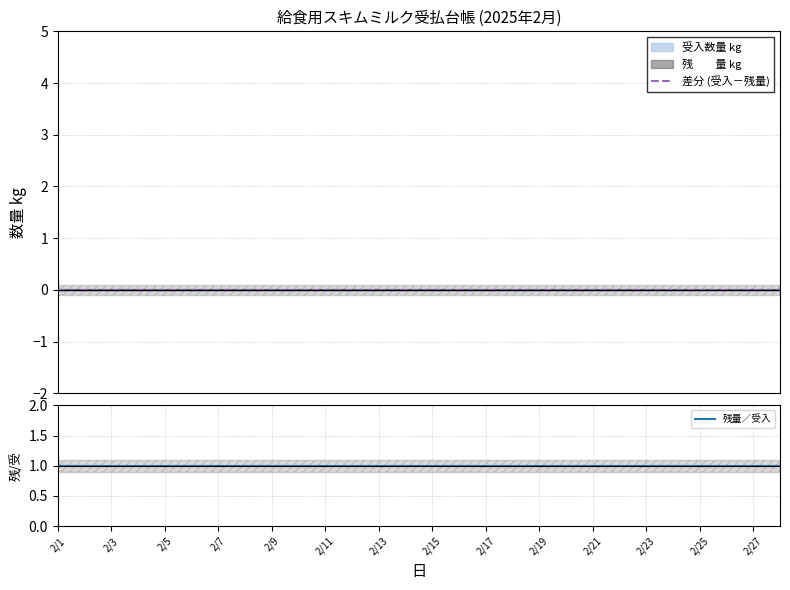

Which series has the largest total across all categories?

残量／受入